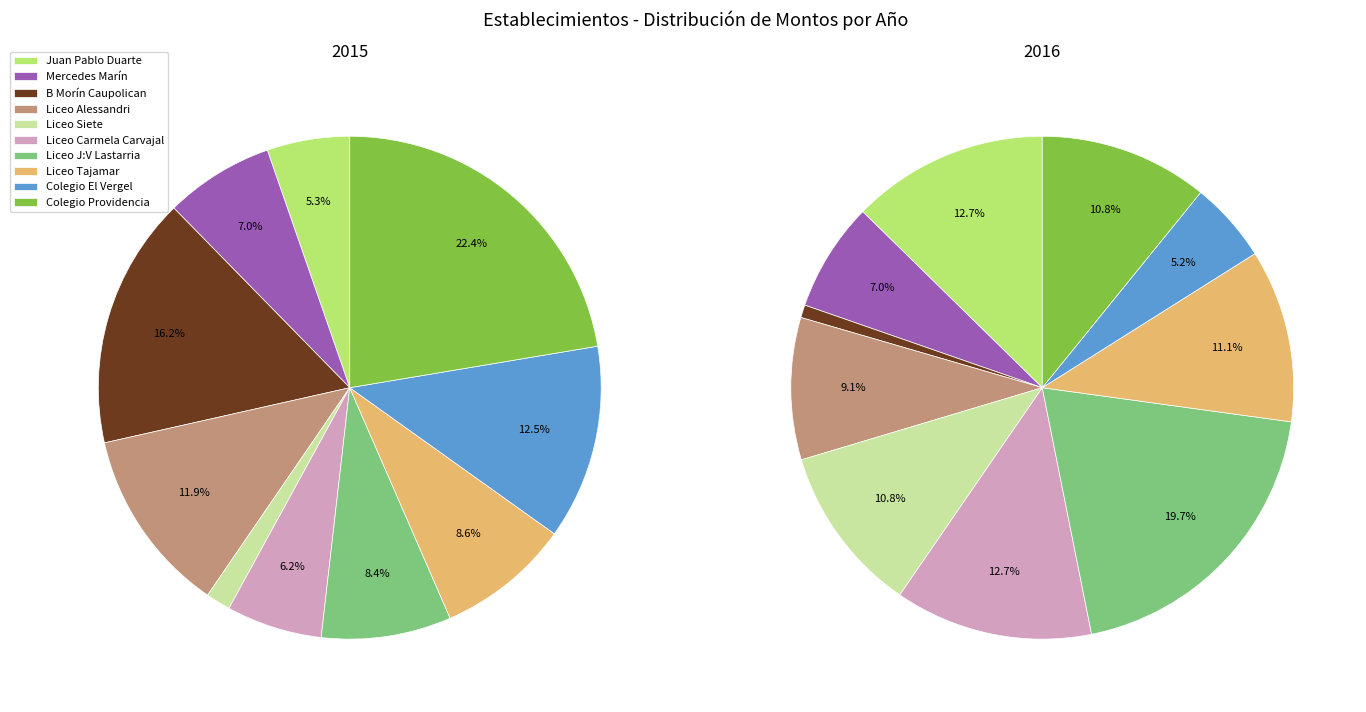

To the nearest percent, what is the average slice percentage?

10%